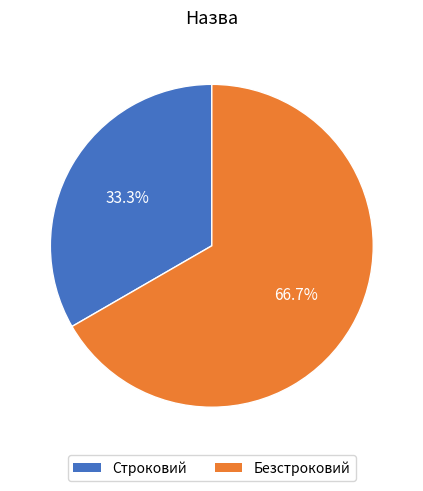

Which slice is the smallest?

Строковий